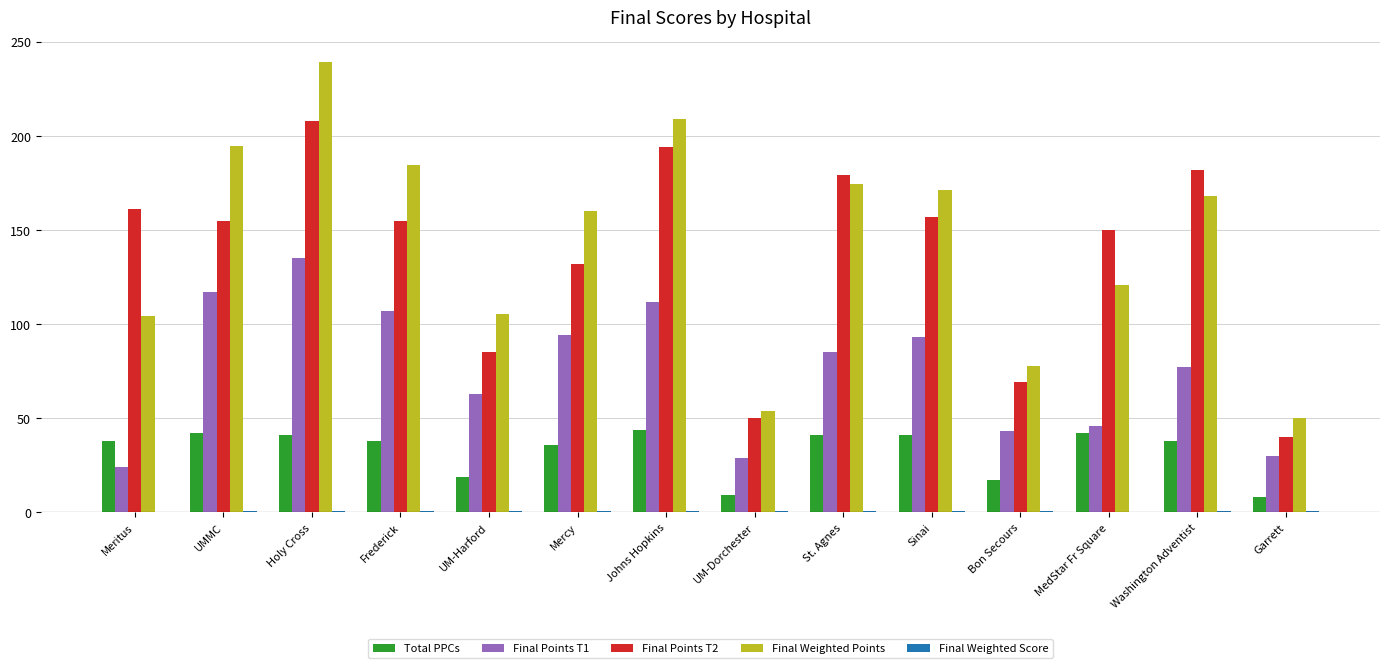

At which category is the sum across all series the highest?

Holy Cross